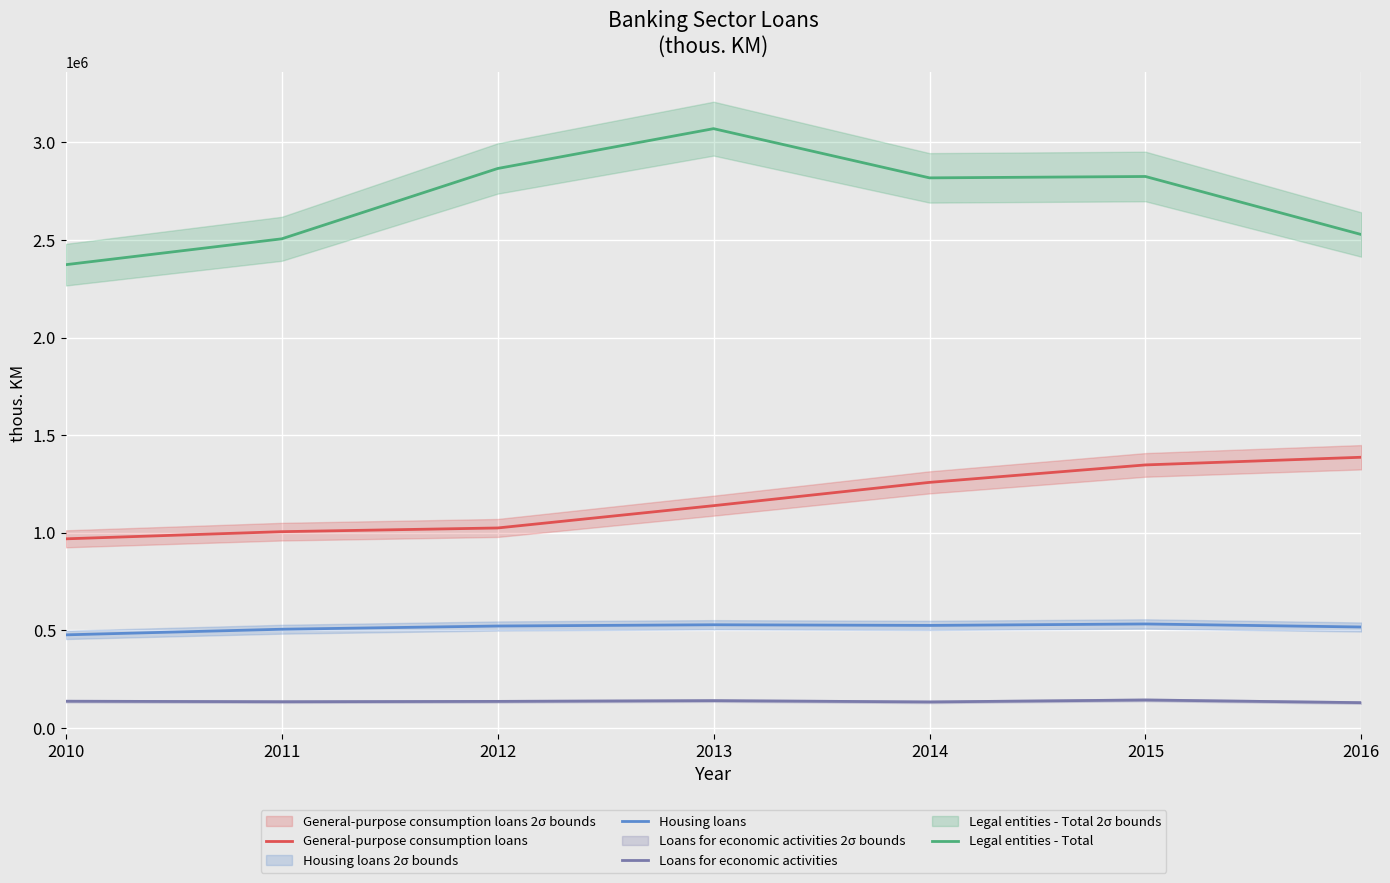

Which series changed the most between 2014 and 2016?

Legal entities - Total